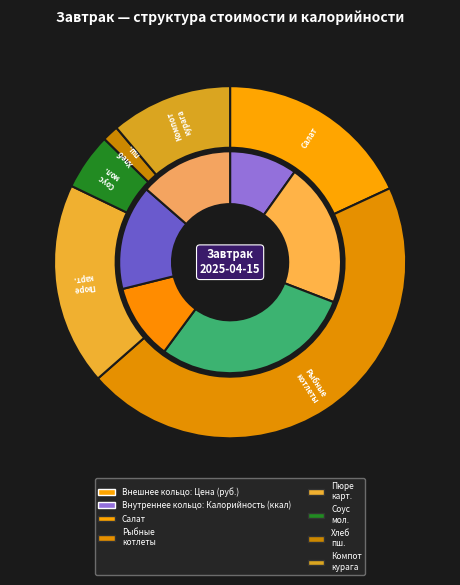

The САЛАТ ЗЕЛЕНЫЙ С ОГУРЦАМИ И ПОМИДОРАМИ slice represents 32% of the pie. True or false?

False